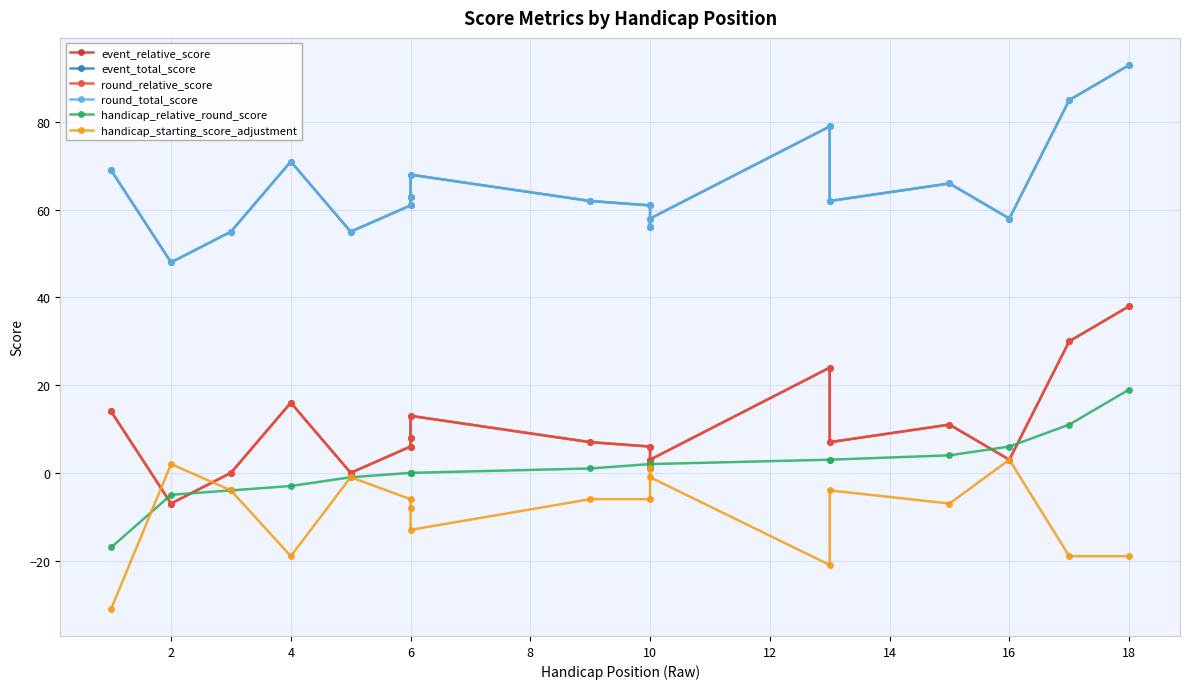

Does the chart display data point markers on the line(s)?

Yes